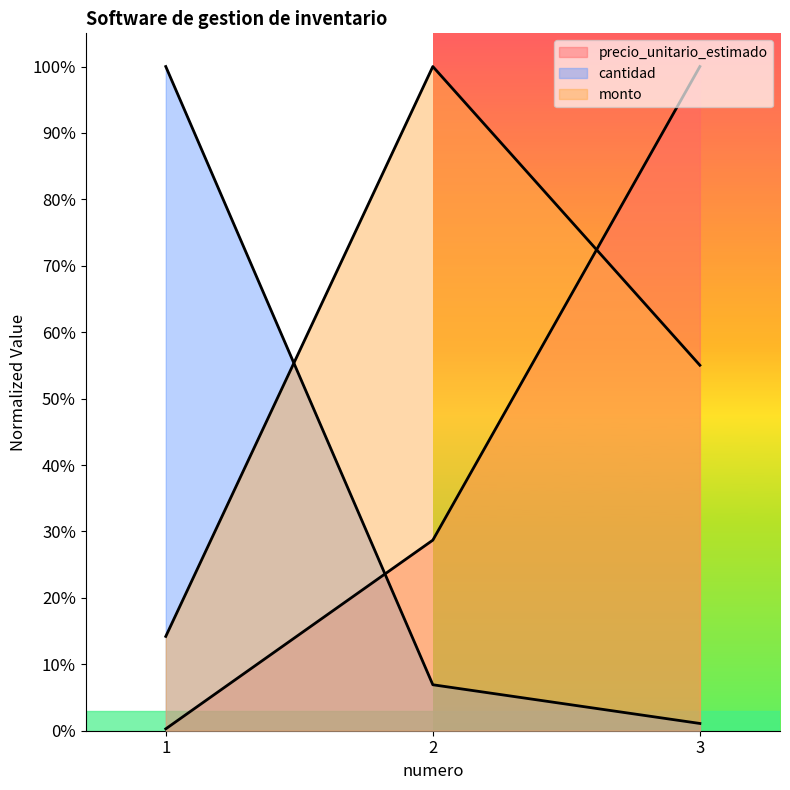

List the series in order of their peak value, lowest first.

precio_unitario_estimado, cantidad, monto